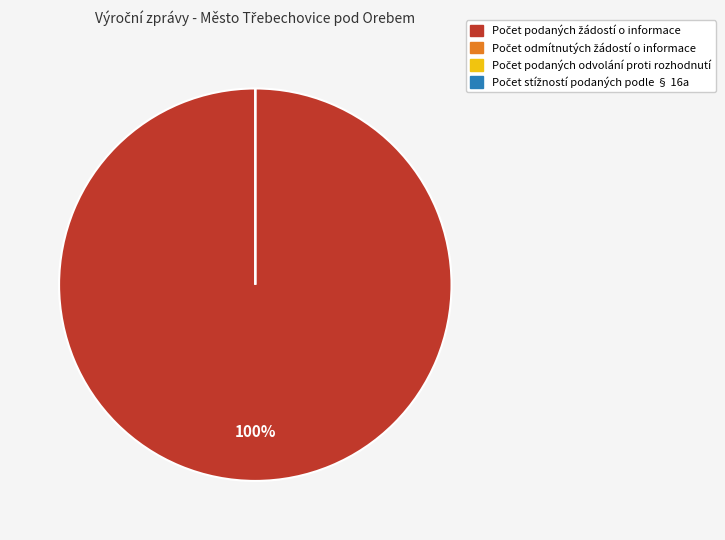

What is the change in value from Počet podaných žádostí o informace to Počet podaných odvolání proti rozhodnutí?

-27